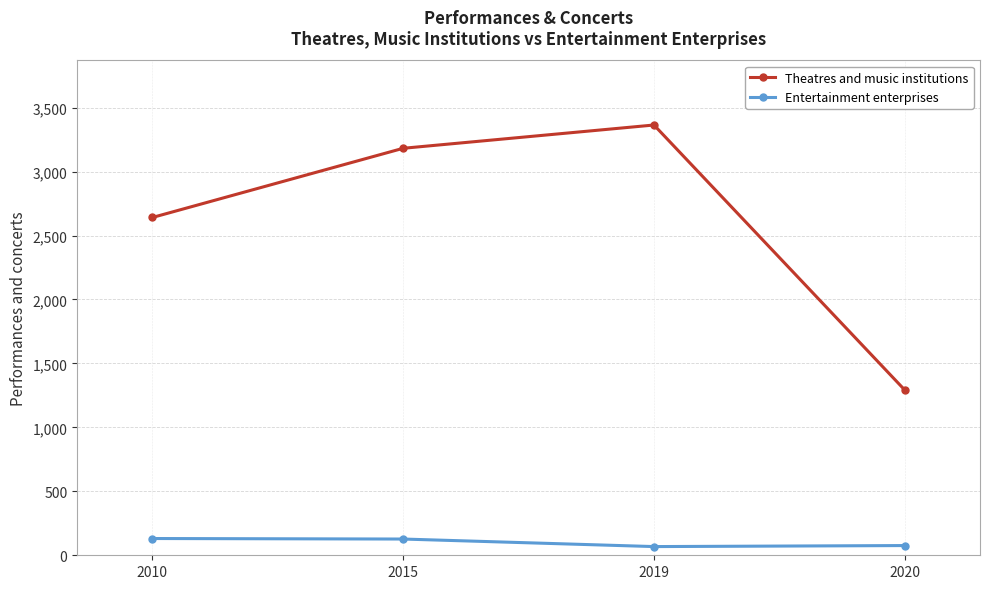

True or false: Theatres and music institutions has more than 2 points higher than both neighbors.

False